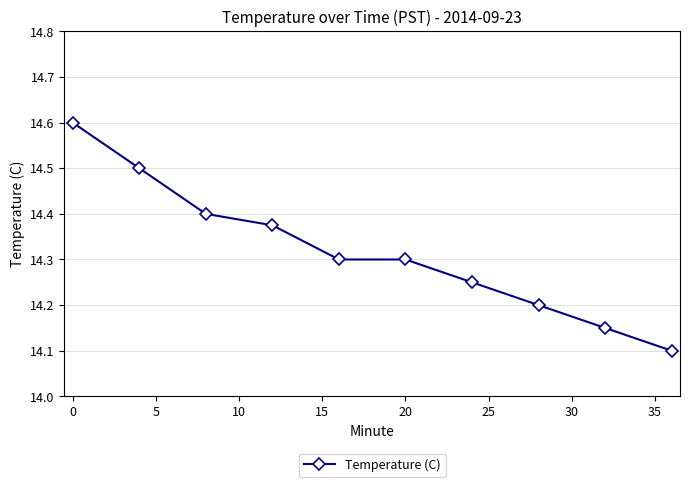

What is the difference between the second highest and minimum values?

0.4